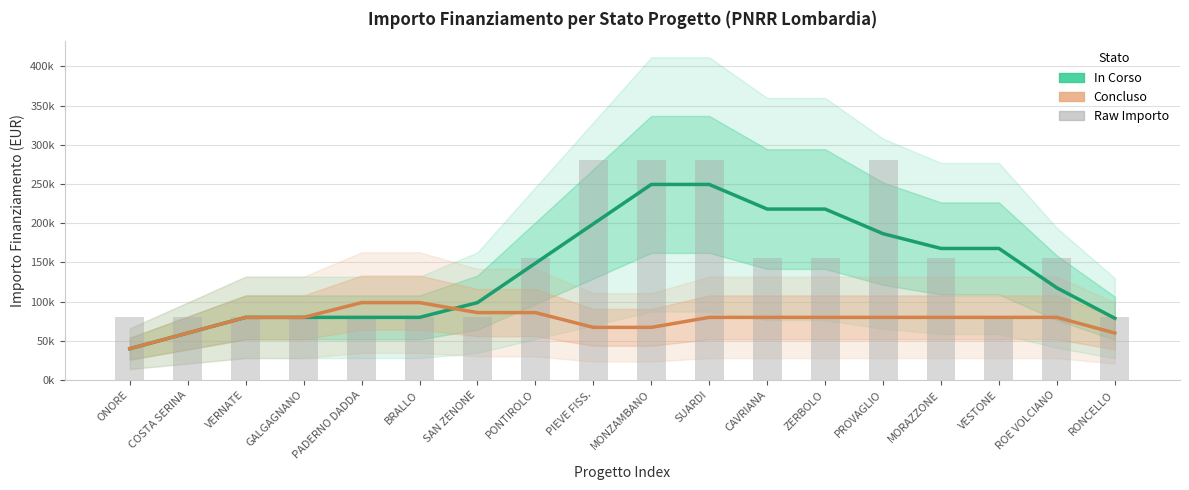

List the series in order of their overall mean, highest first.

In Corso, Concluso